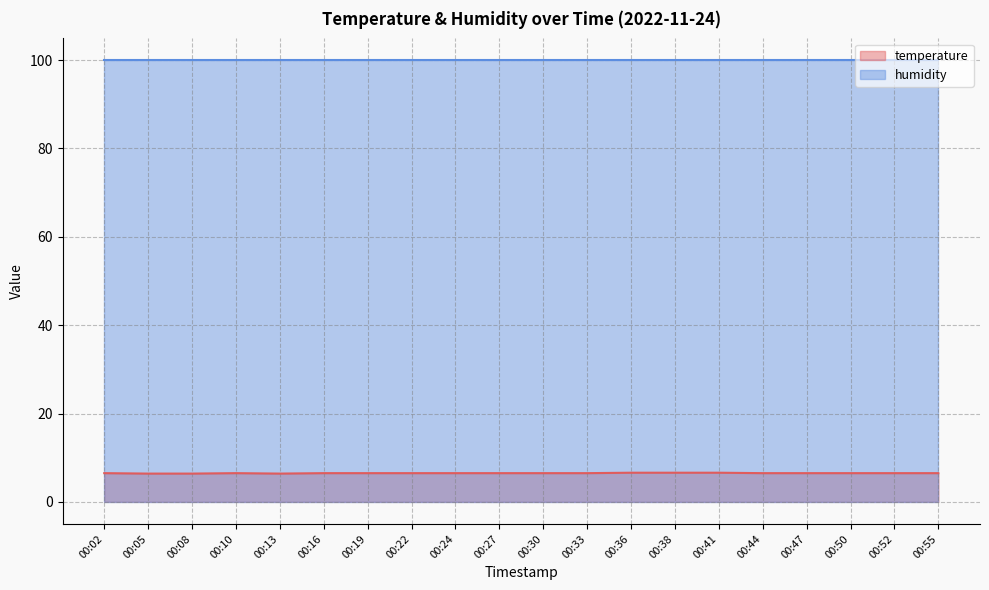

At which category does the data reach its first local peak?

00:10